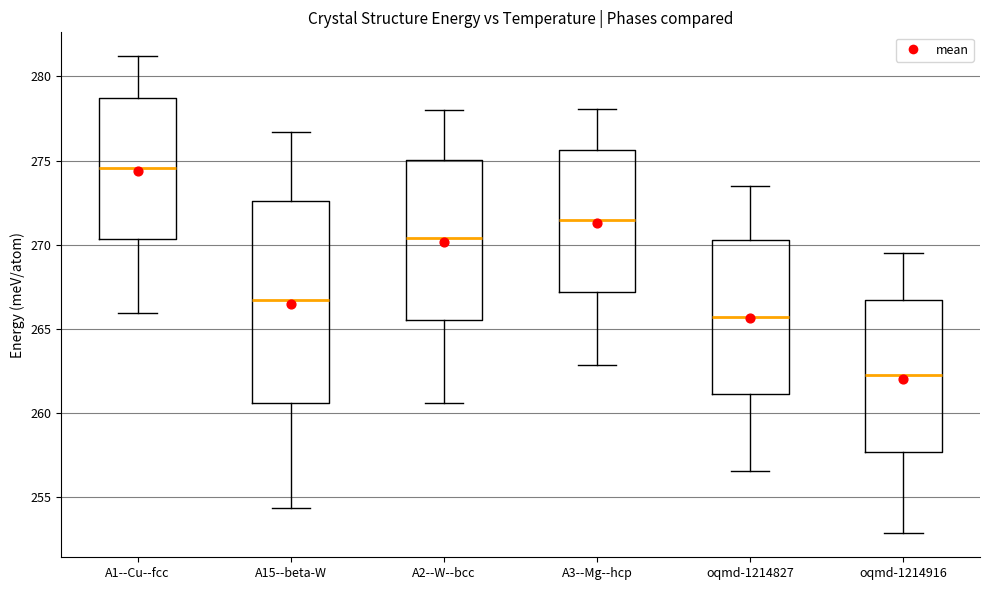

Where does the lower whisker of the box for oqmd-1214827 end on the y-axis? The values are not printed on the chart, so give them approximately, as read against the axis.

256.5